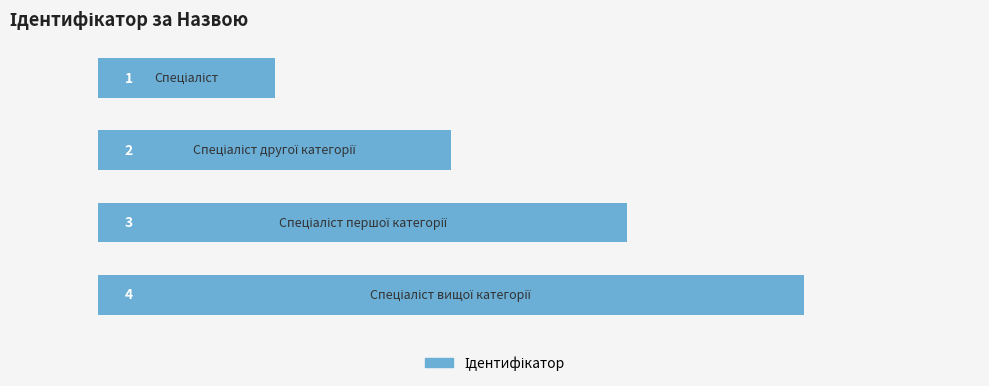

How many values are between 2 and 4?

3